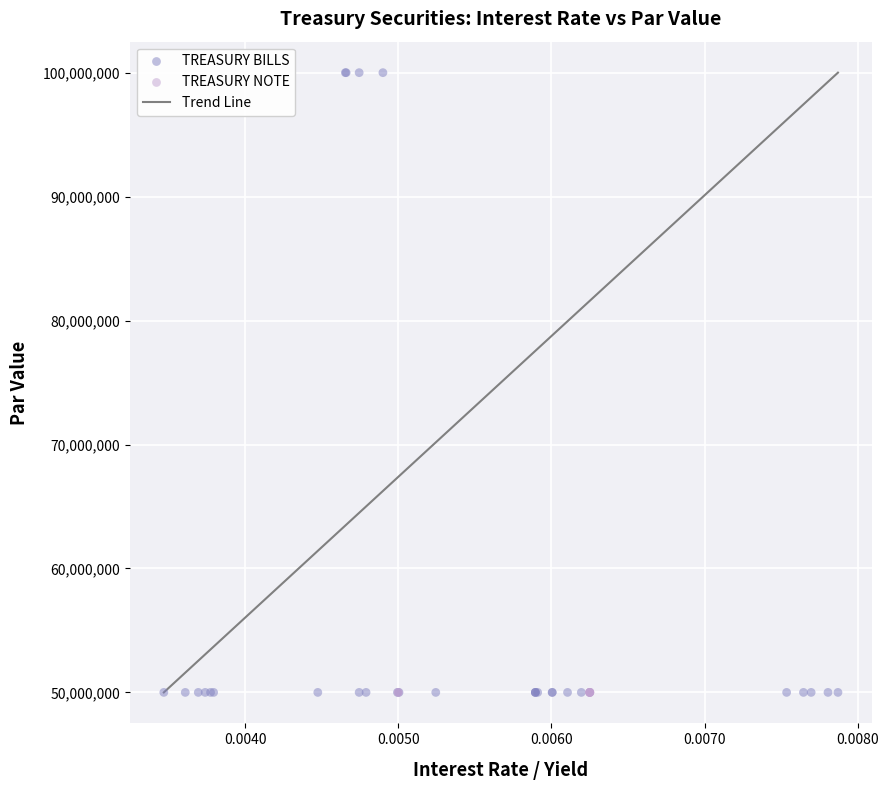

Which series reaches the maximum Y coordinate?

TREASURY BILLS